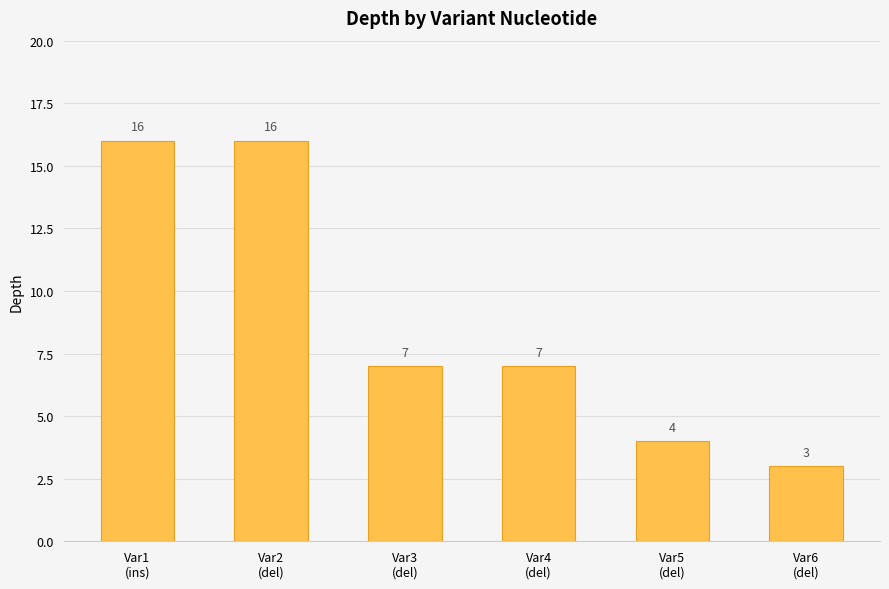

What is the change in value from Var1
(ins) to Var5
(del)?

-12